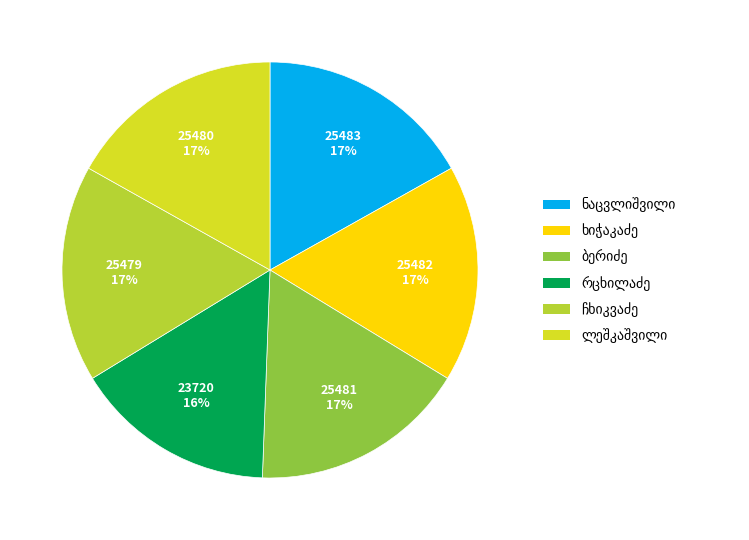

To the nearest percent, what is the average slice percentage?

17%